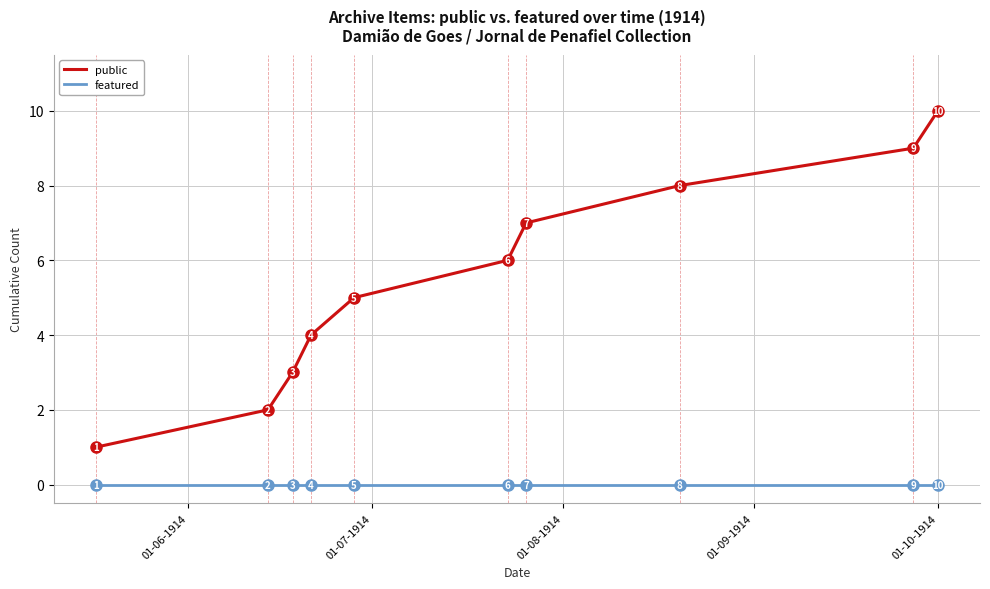

List the series in order of their peak value, lowest first.

featured, public